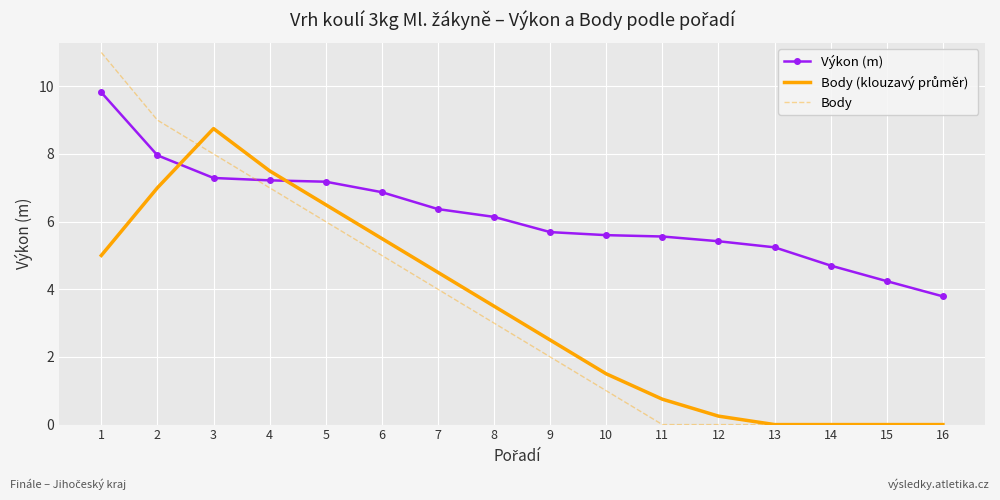

What is the spread (max minus min) of values at 13?

5.2